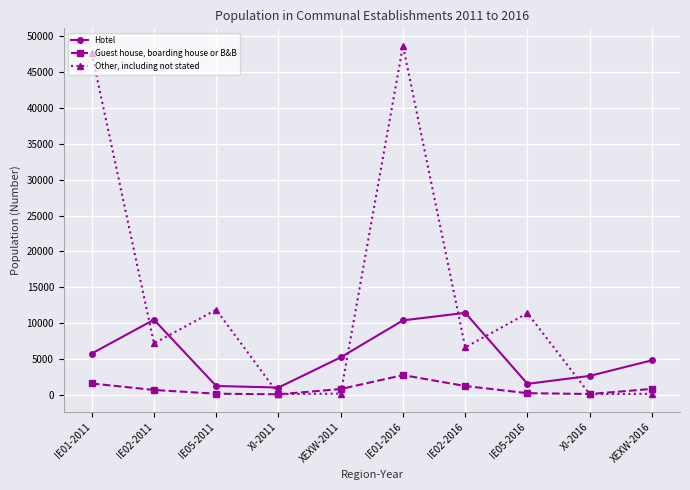

Rank the series by their maximum value, from highest to lowest.

Other, including not stated, Hotel, Guest house, boarding house or B&B